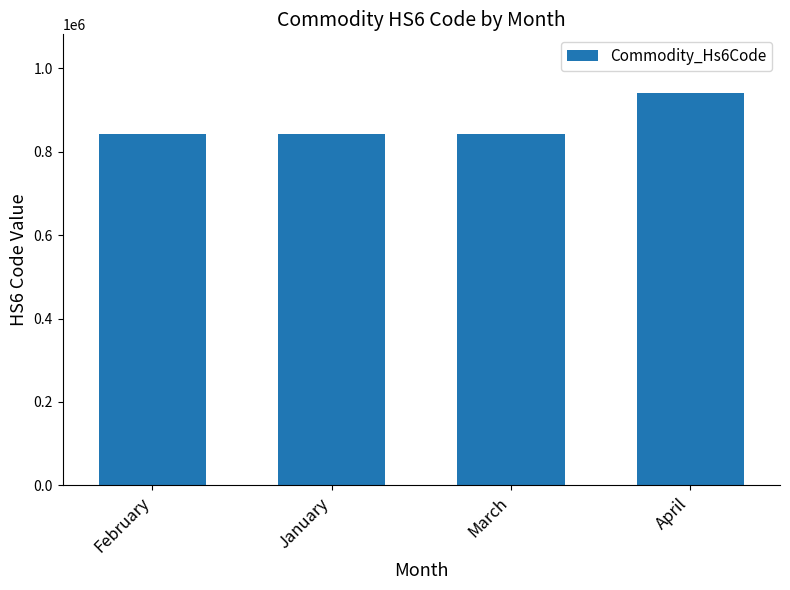

What value does the data have at January?

841869